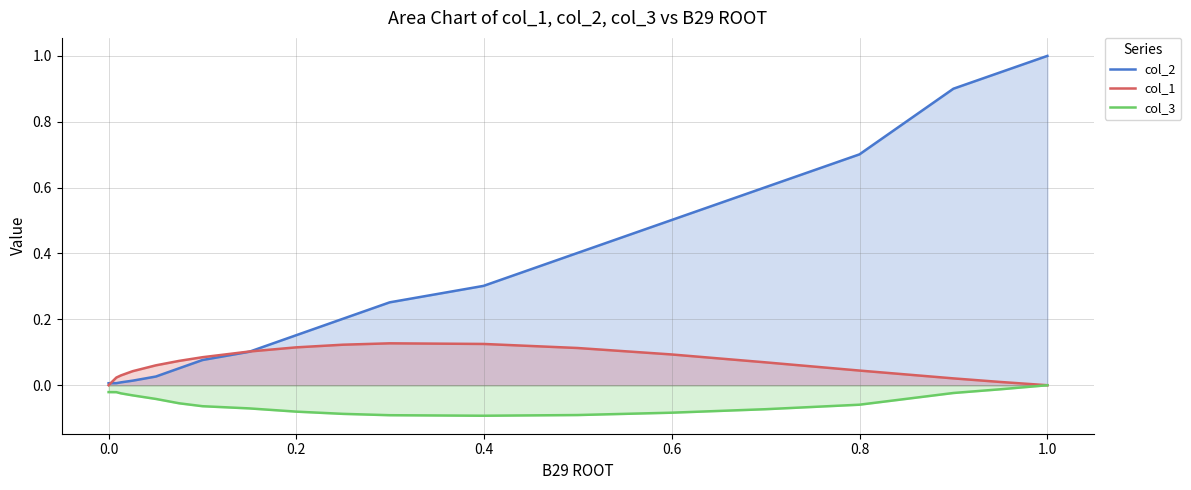

How many lines are shown in the chart?

3